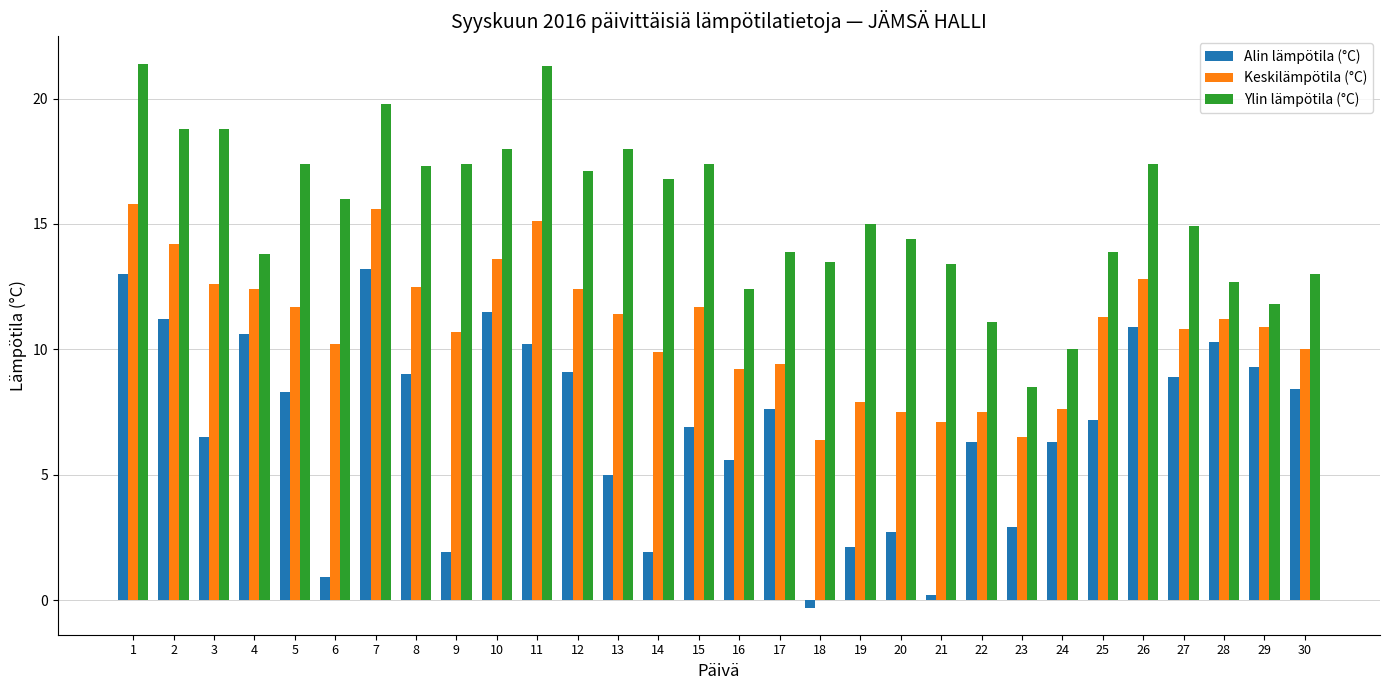

At which label does Ylin lämpötila (°C) reach its minimum?

23